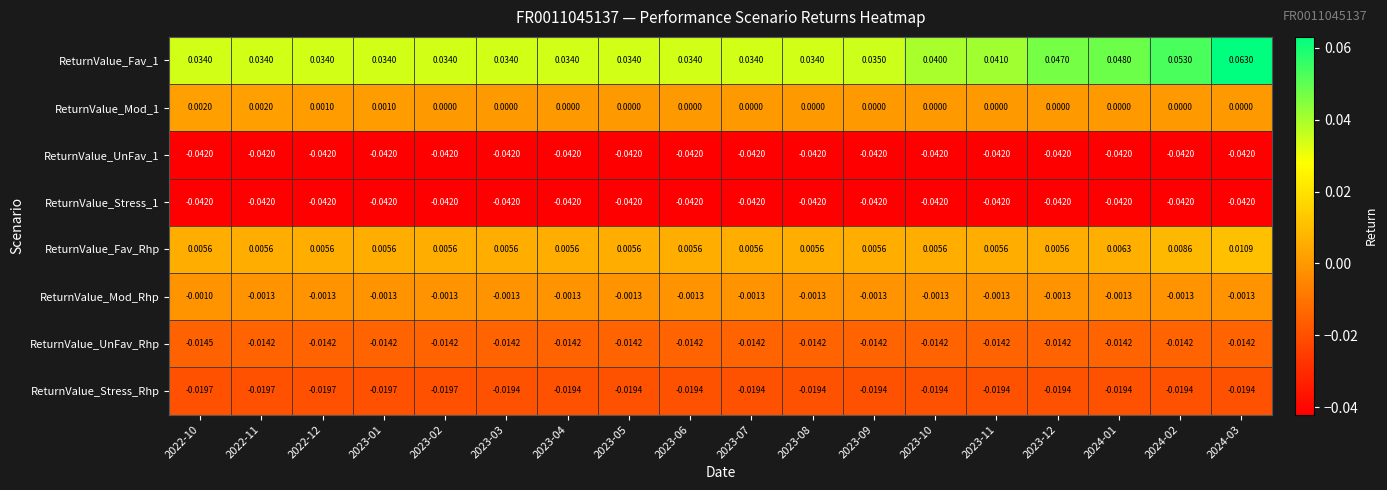

At which category is the sum across all series the highest?

2024-03